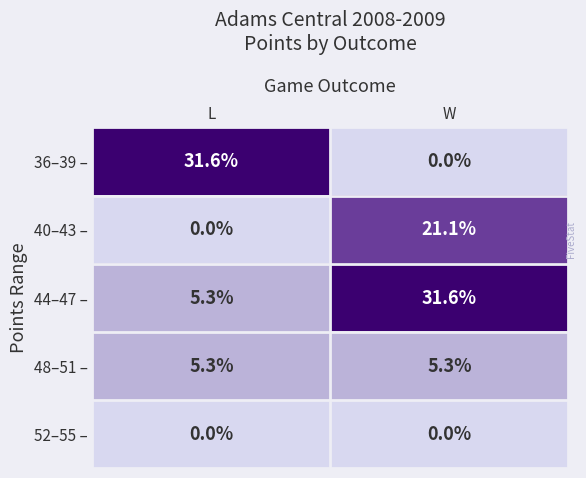

What is the greatest value displayed?

31.6